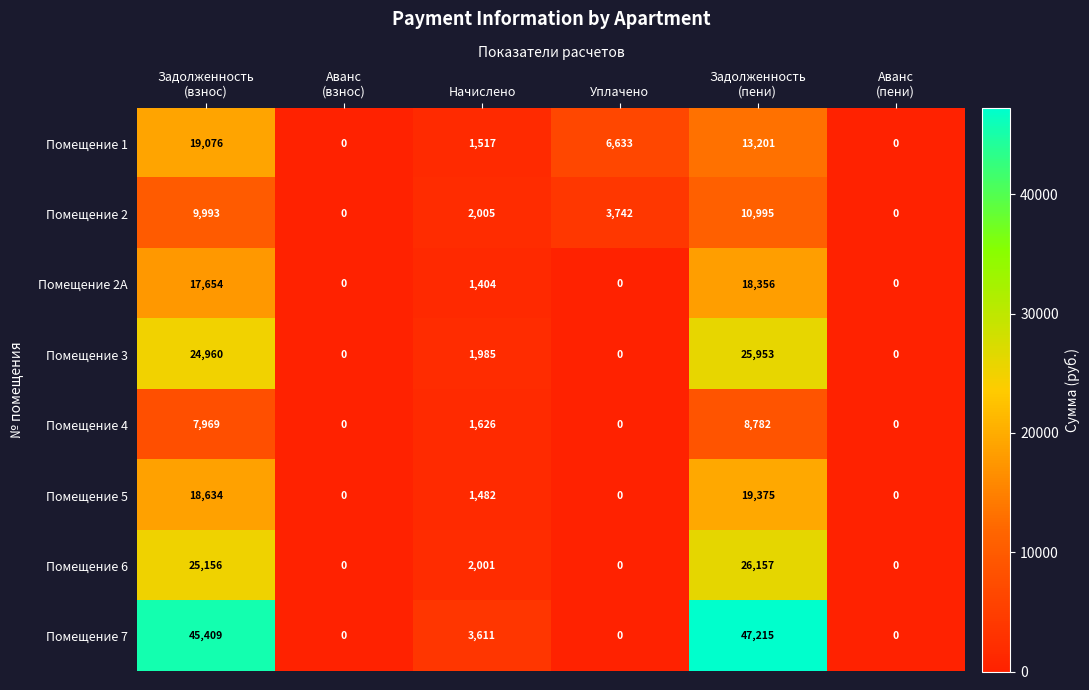

The value of Помещение 4 at Уплачено is 0. True or false?

True